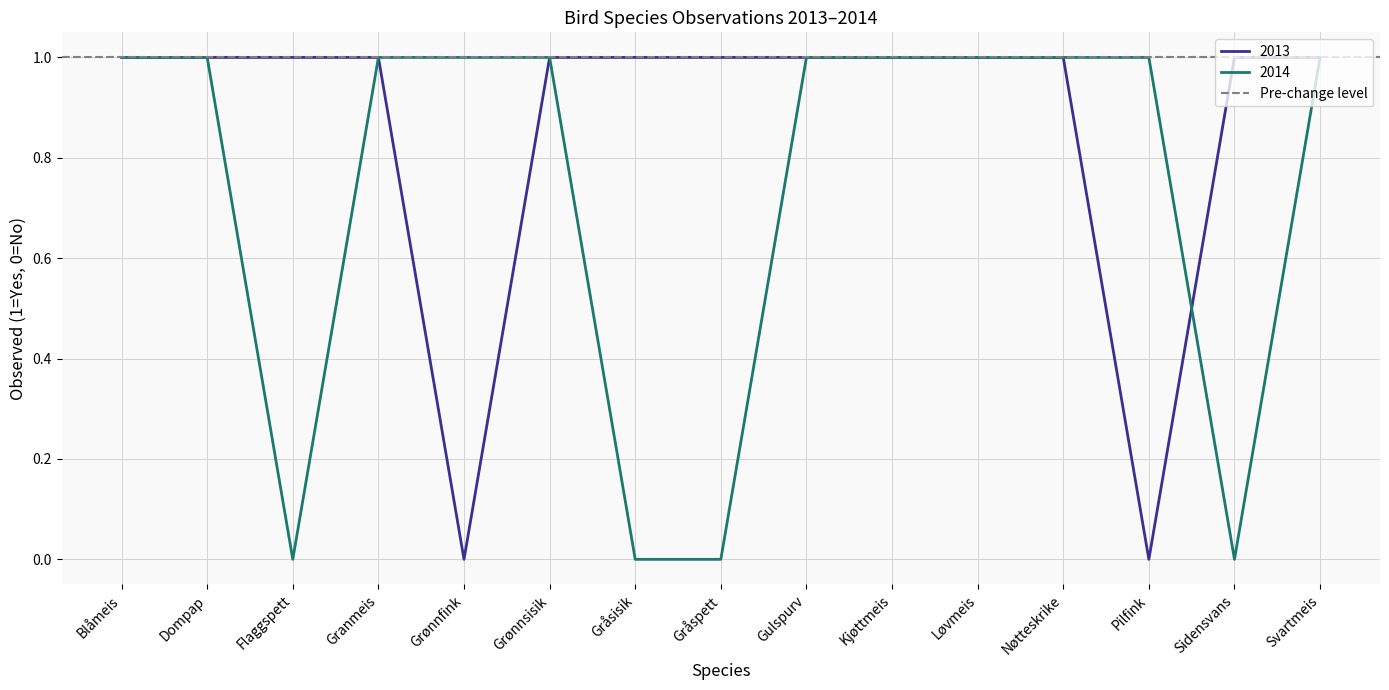

What is the maximum value shown in the chart?

1